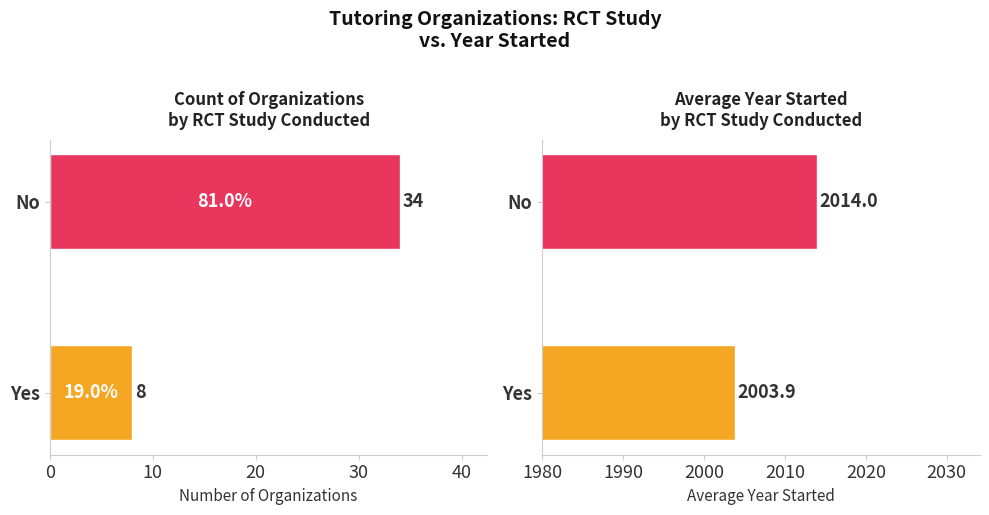

What is the minimum value for Count?

8.0